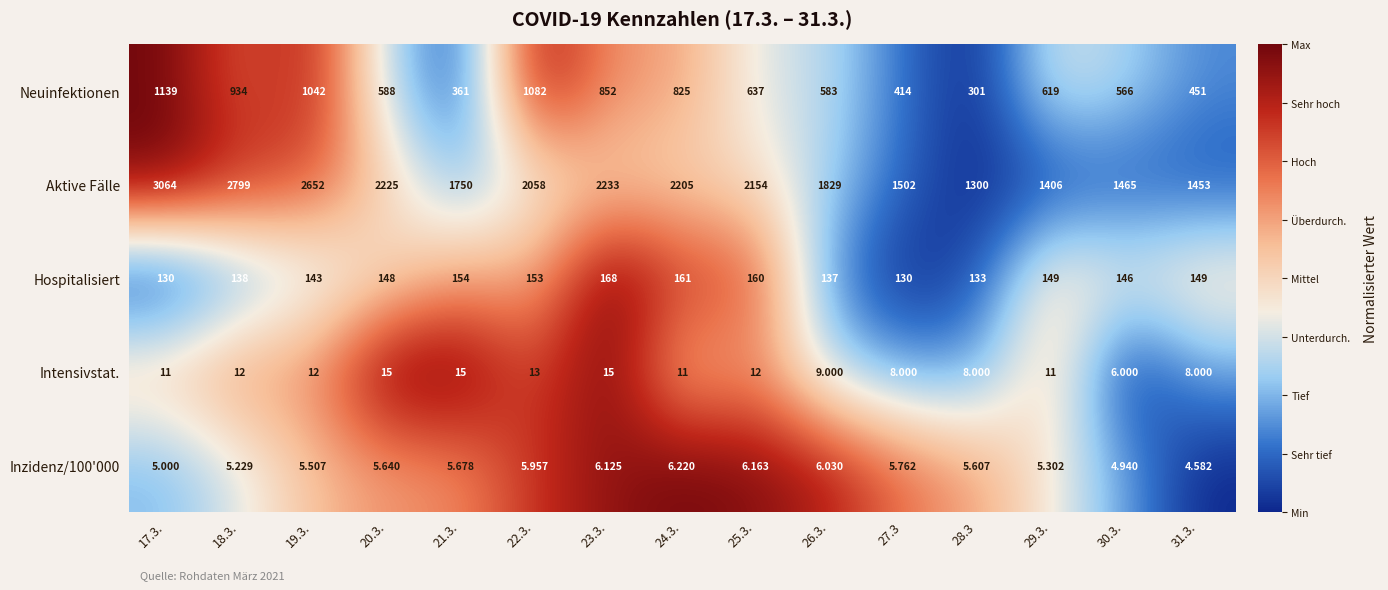

Which series has the widest spread of values?

Aktive Fälle